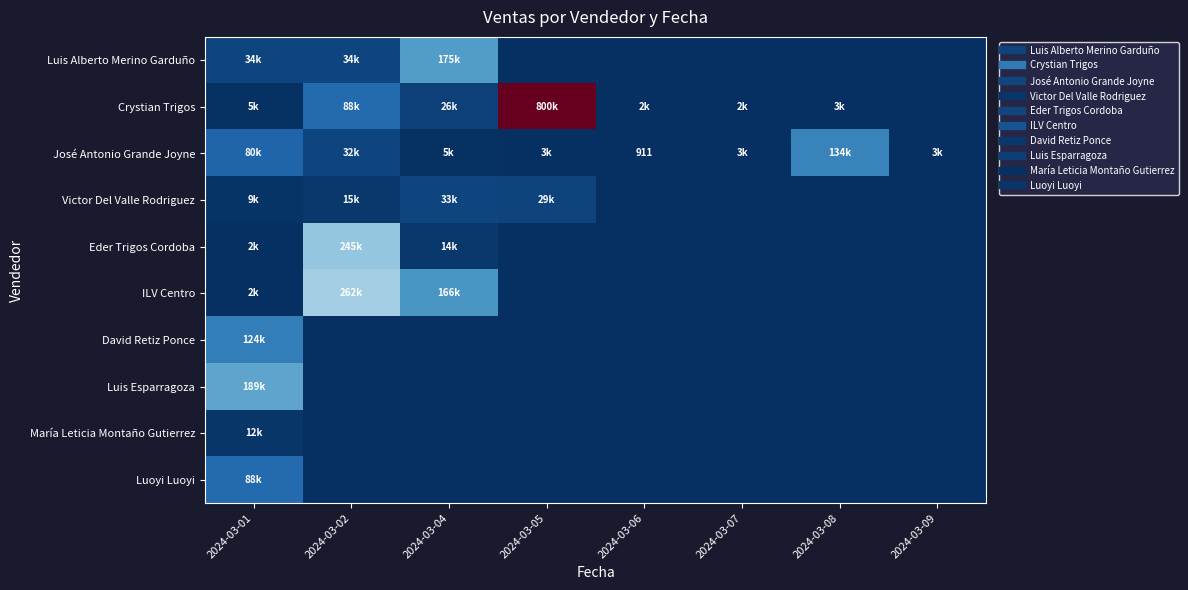

Is the value of Luis Esparragoza at 2024-03-05 greater than the value of Crystian Trigos at 2024-03-05?

No